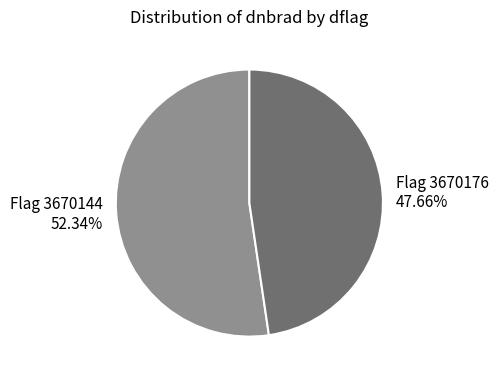

Is there any slice that represents more than half of the pie?

Yes